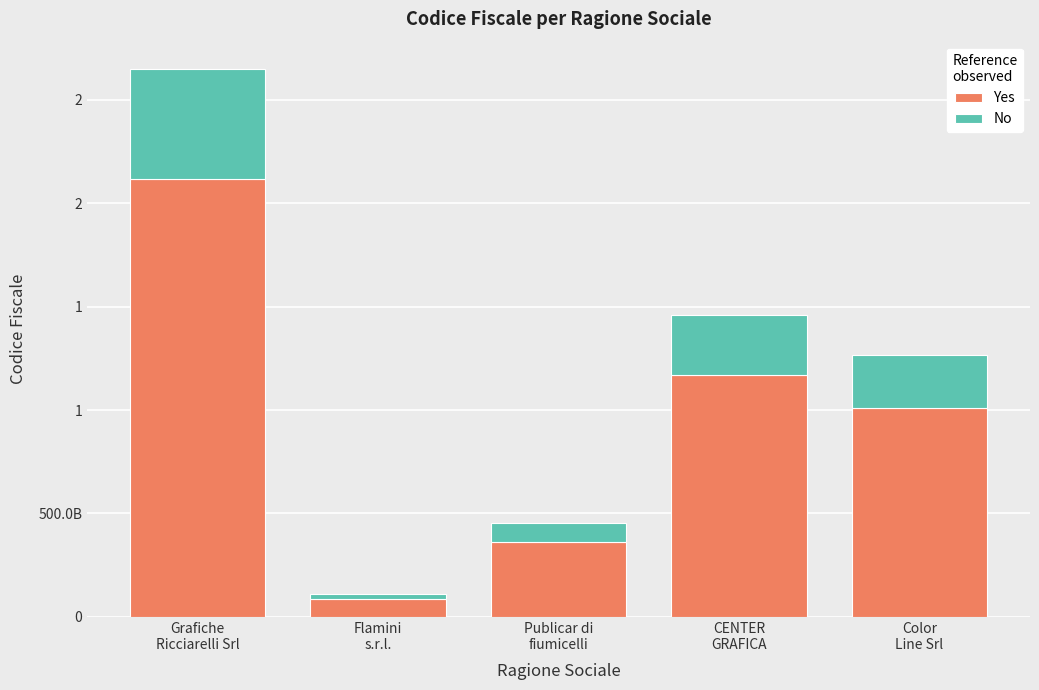

At Flamini
s.r.l., list the series in order from smallest to largest.

No, Yes